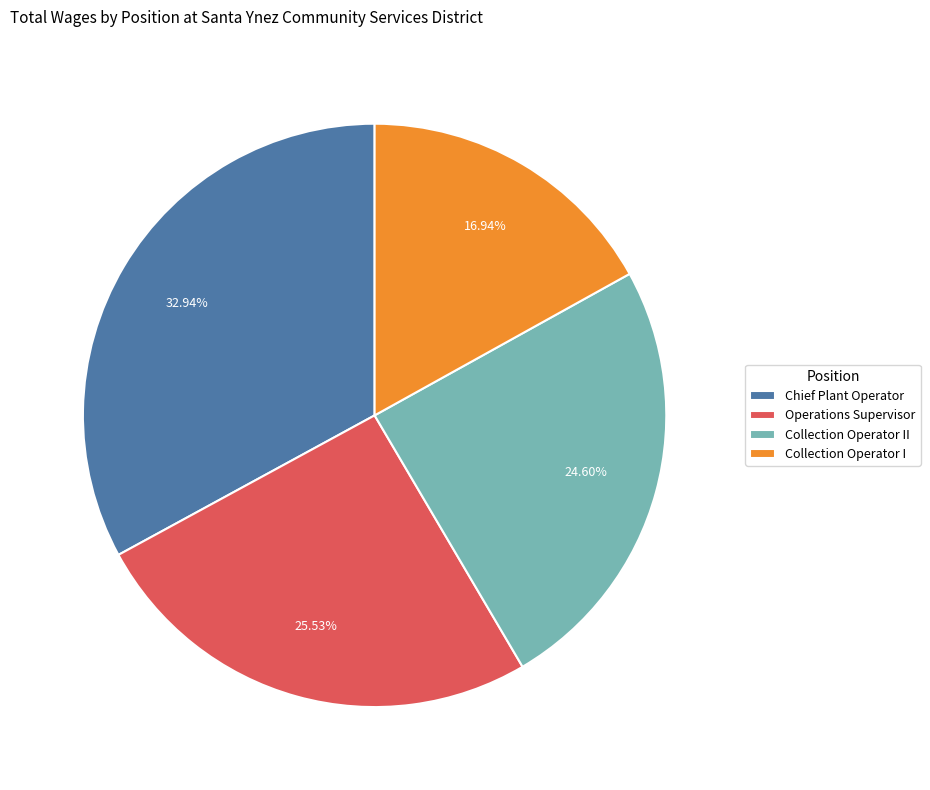

Is Collection Operator II the majority of the pie?

No